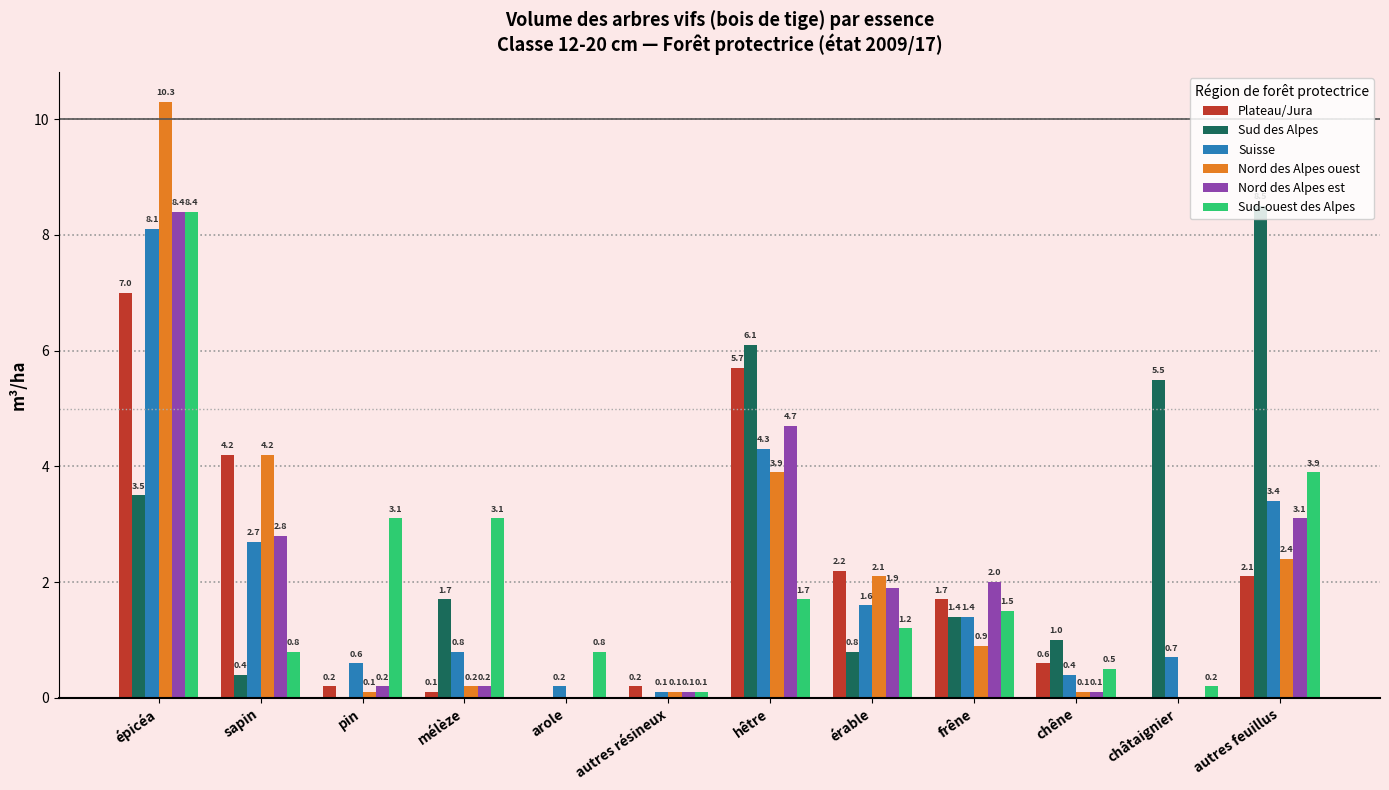

The Sud-ouest des Alpes series shows 8.4 at épicéa. True or false?

True